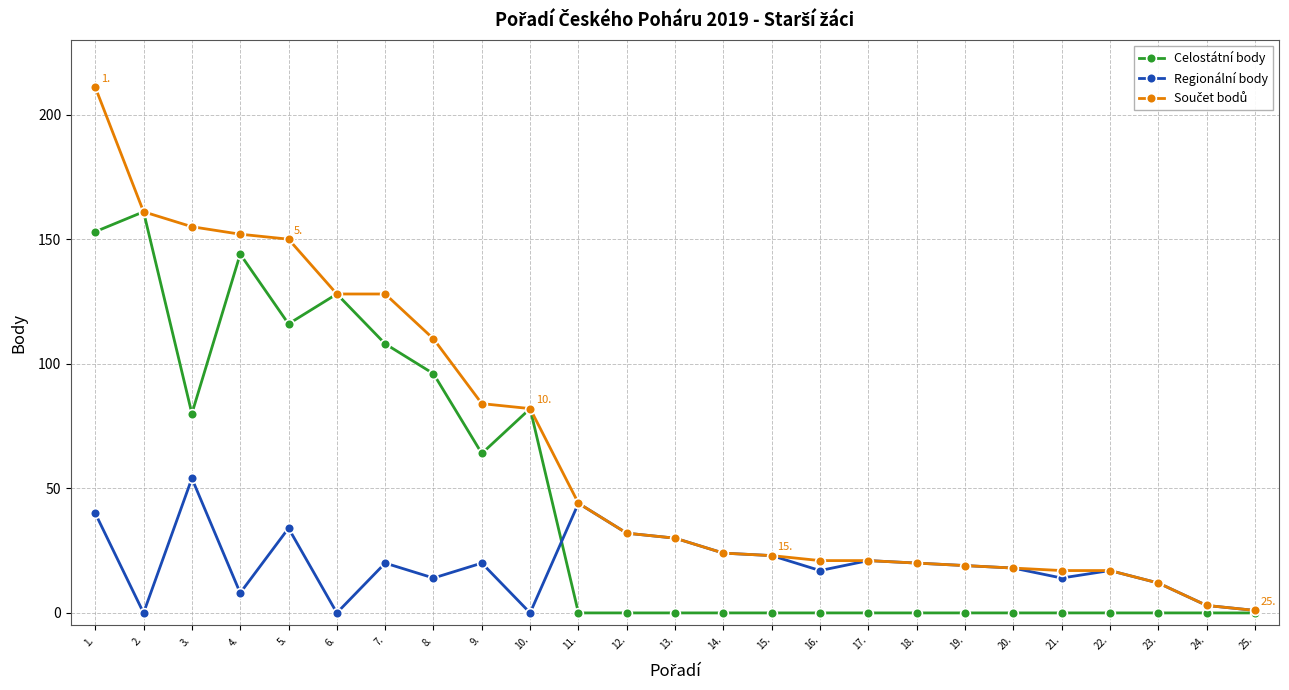

Does the chart have visible grid lines?

Yes